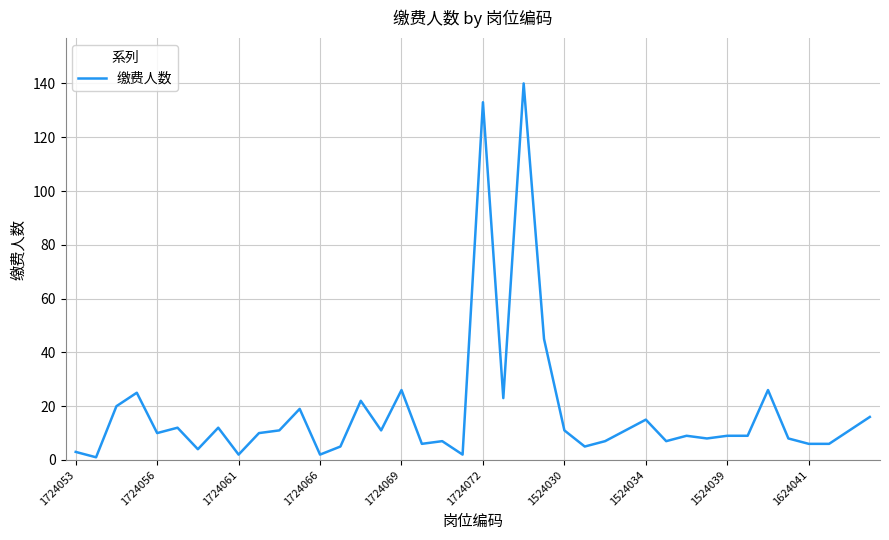

What is the maximum value shown in the chart?

140